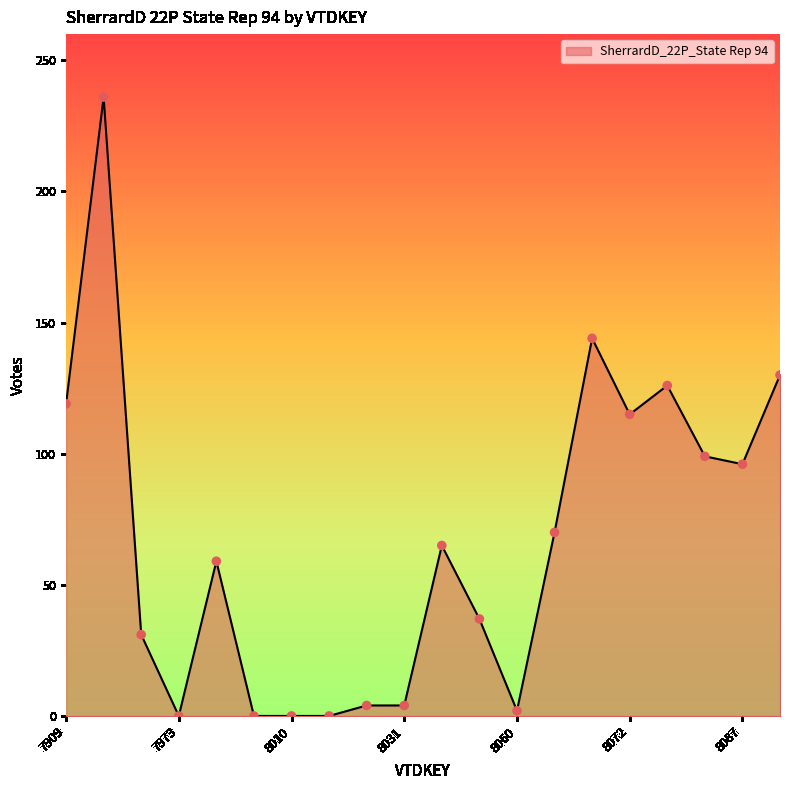

What is the maximum value shown in the chart?

236